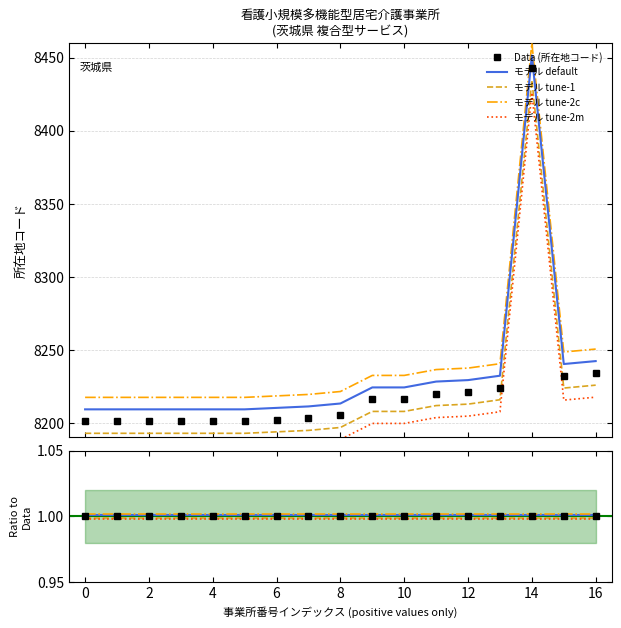

True or false: モデル tune-2c and Data (所在地コード) intersect in this chart.

False